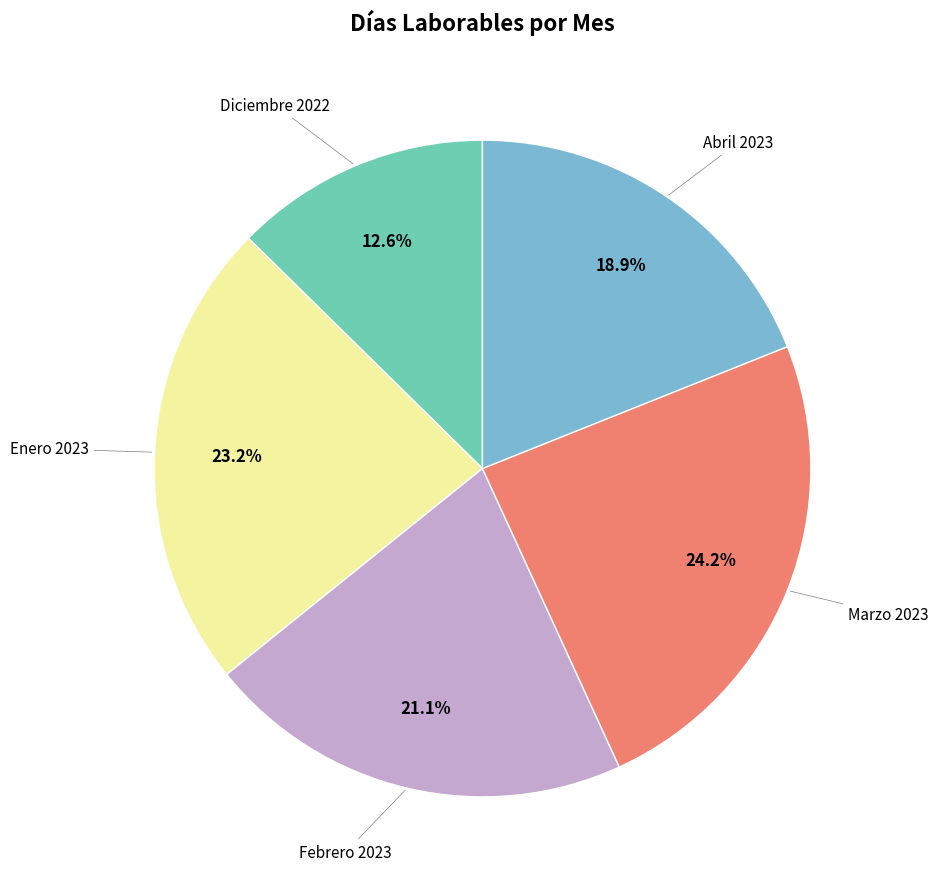

To the nearest percent, what is the average slice percentage?

20%